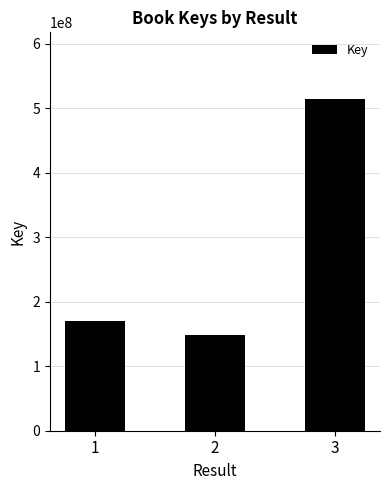

Are the bars horizontal?

No